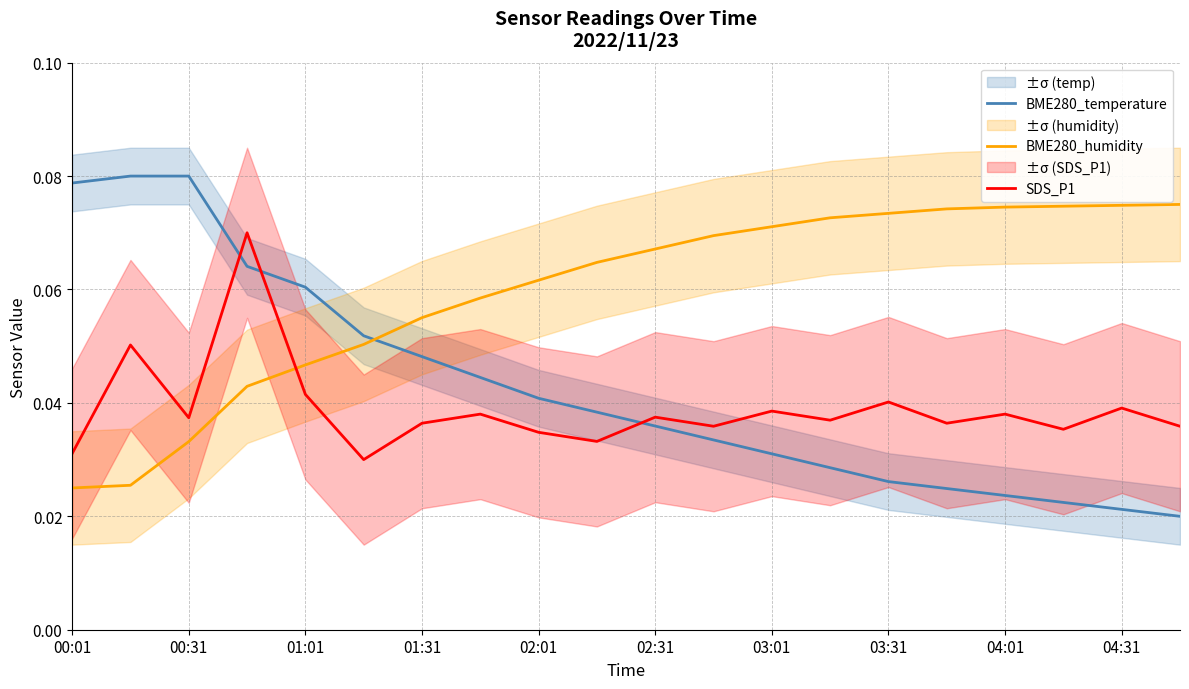

How many times do BME280_humidity and SDS_P1 cross each other?

1